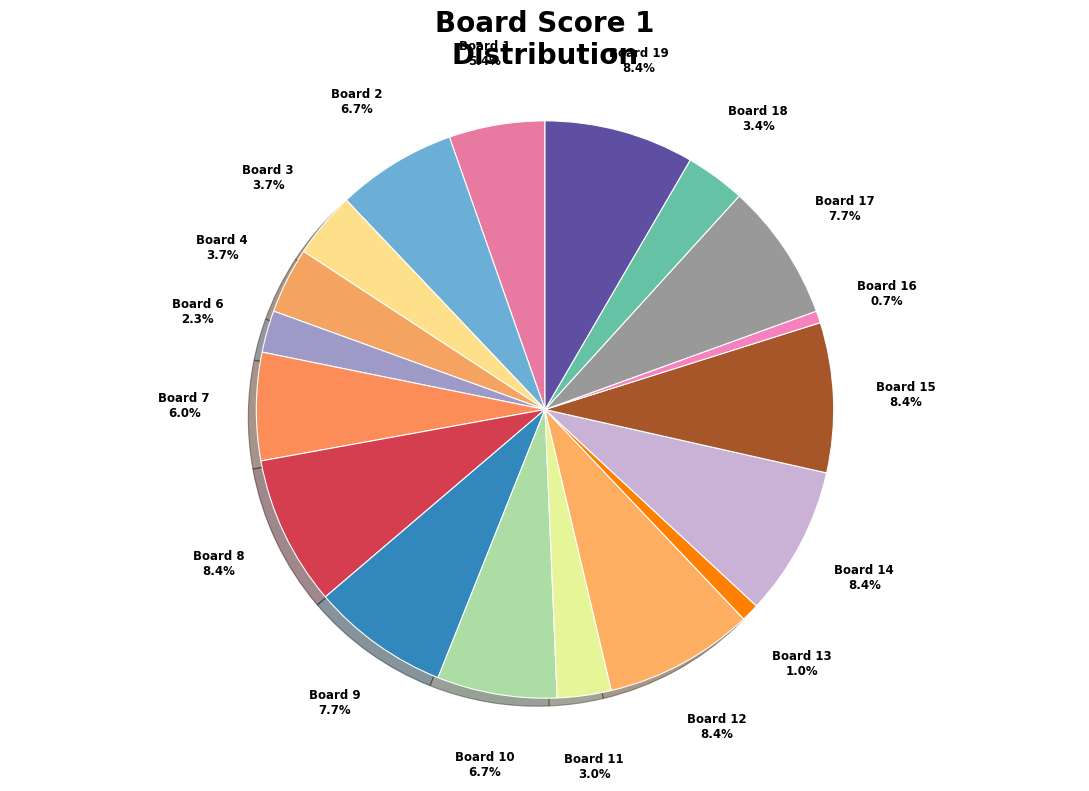

How many slices are in this pie chart?

18